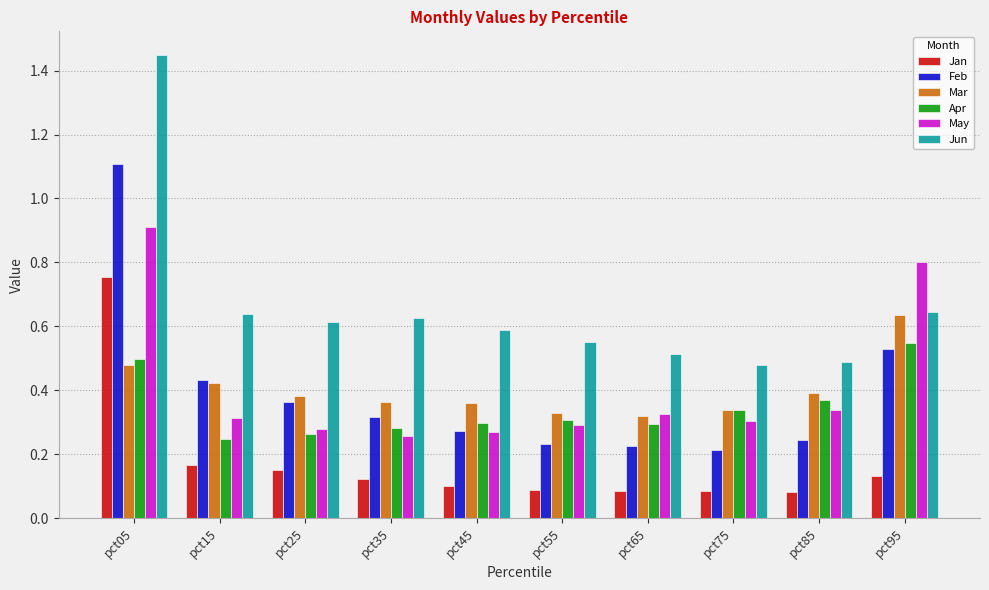

How many data points does each series have?

10